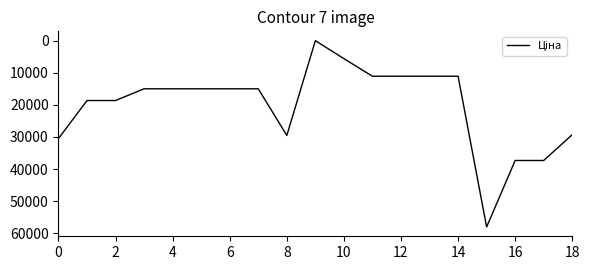

What is the greatest value displayed?

58037.0